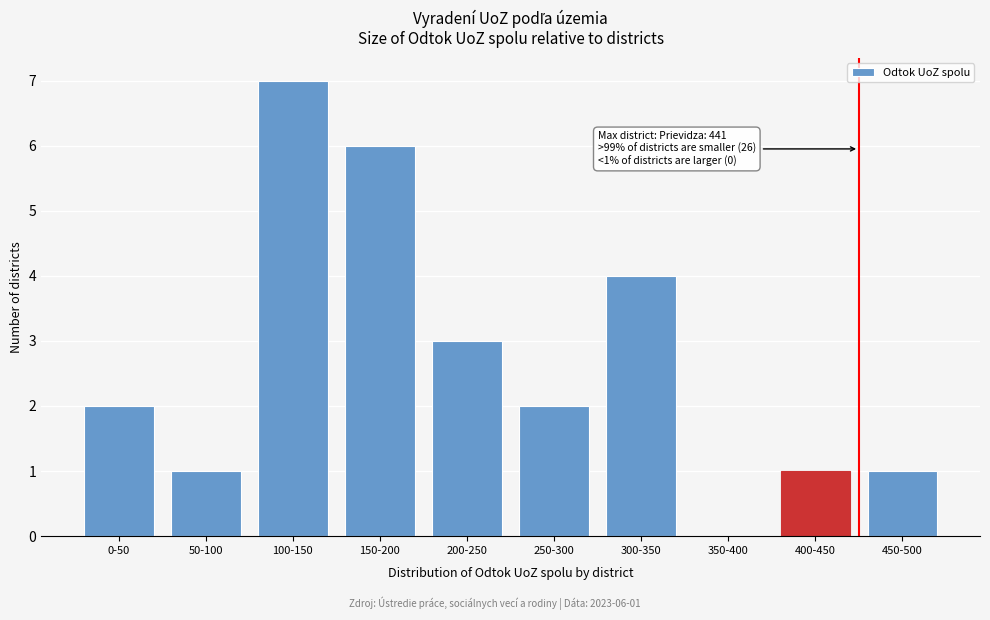

Reading left to right, transcribe all the data shown in this chart.

0-50=2	50-100=1	100-150=7	150-200=6	200-250=3	250-300=2	300-350=4	350-400=0	400-450=1	450-500=1